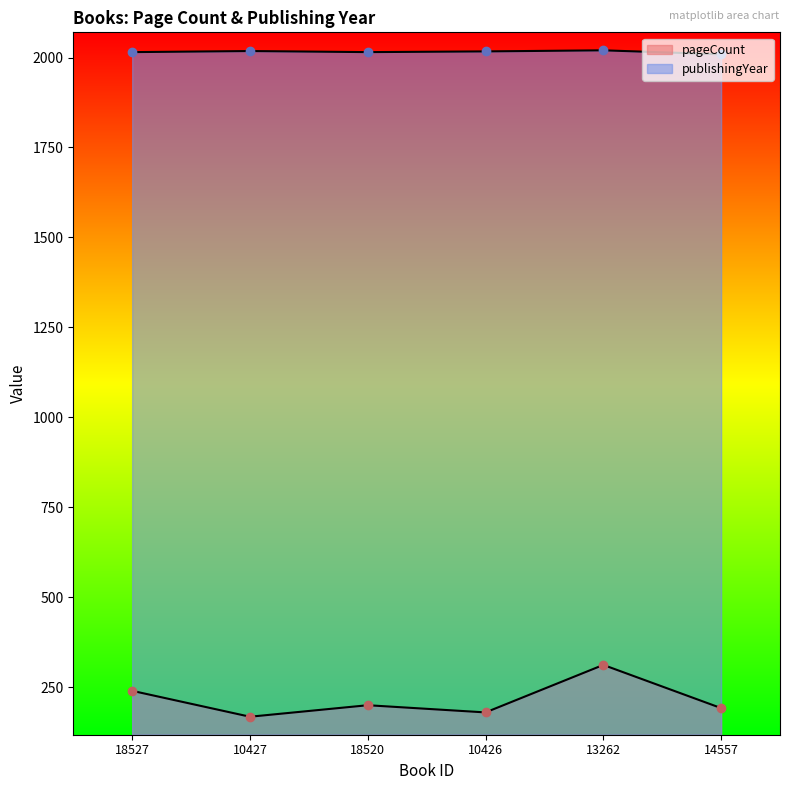

At which category is the sum across all series the highest?

13262